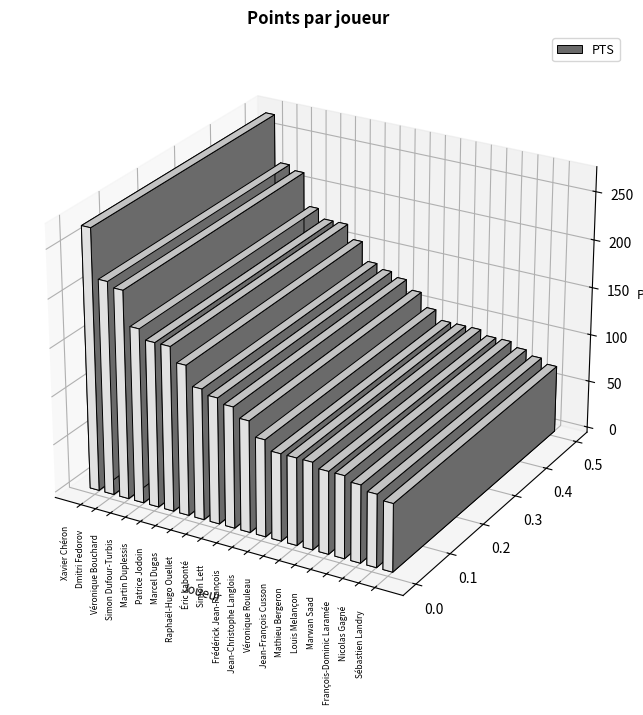

How many values are below 125?

10